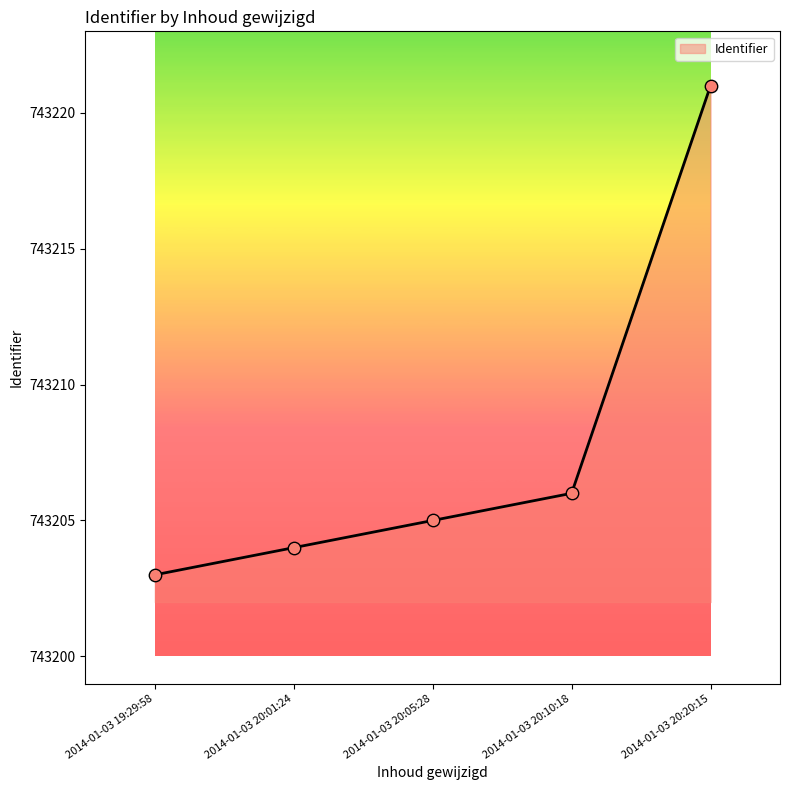

Approximately how many times larger is the value at 2014-01-03 19:29:58 compared to 2014-01-03 20:01:24?

1.0